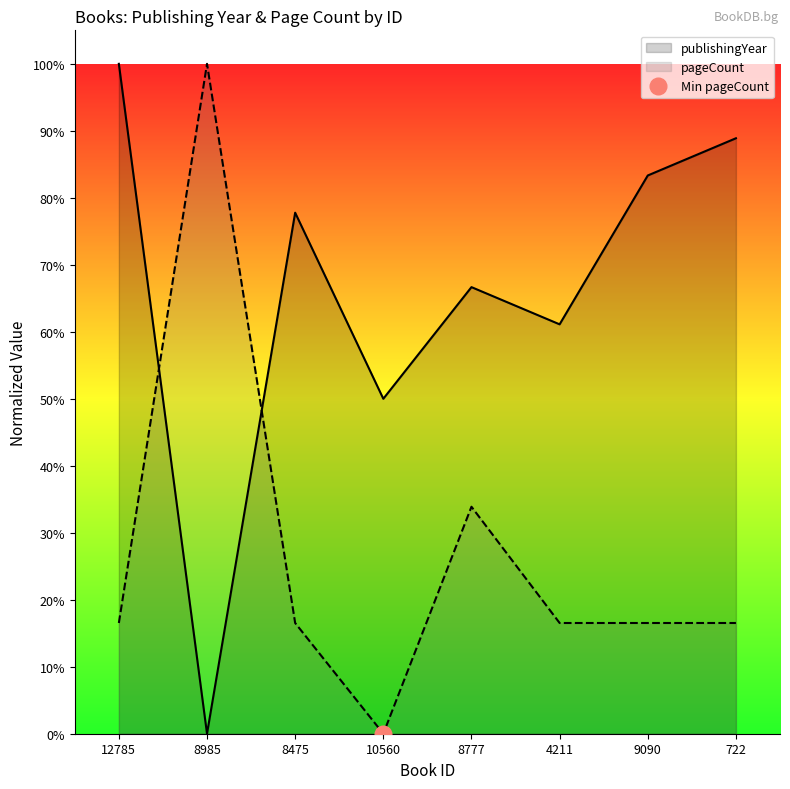

Does the chart display data point markers on the line(s)?

No